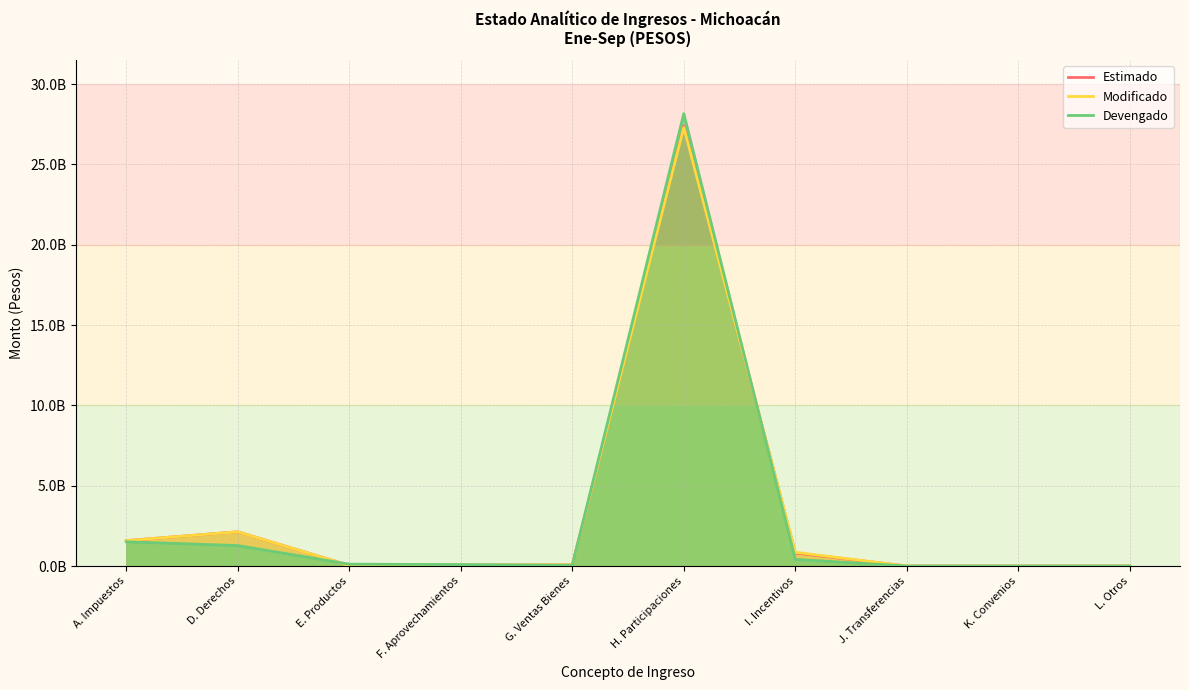

Rank the series by their maximum value, from highest to lowest.

Devengado, Estimado, Modificado